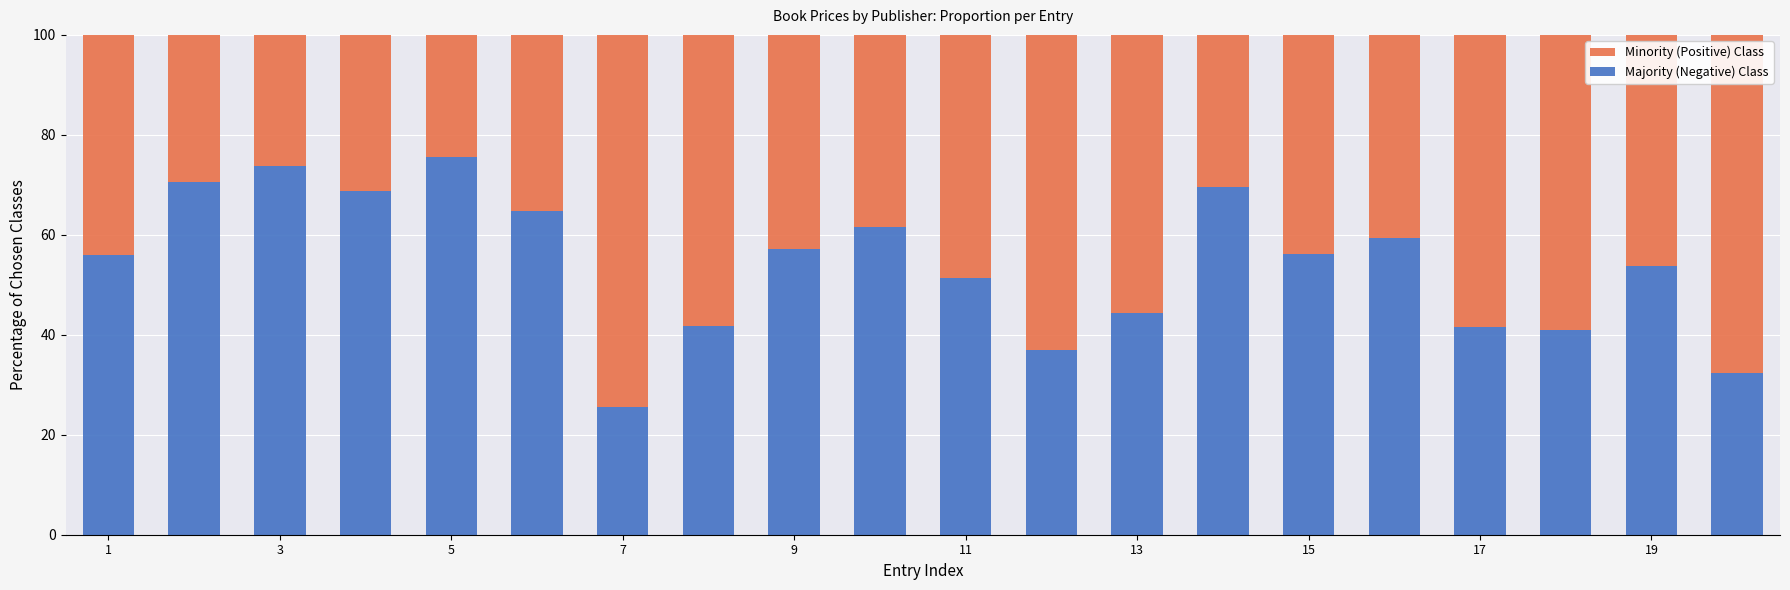

What is the highest value of the Majority (Negative) Class series?

75.5